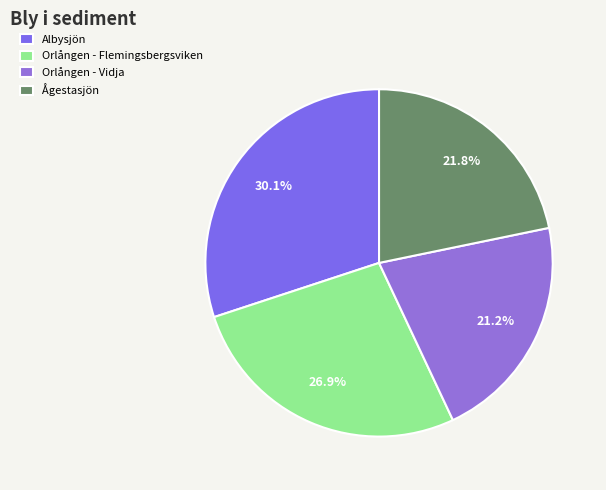

Combined, what portion of the pie is Orlången - Vidja and Orlången - Flemingsbergsviken?

48.2%